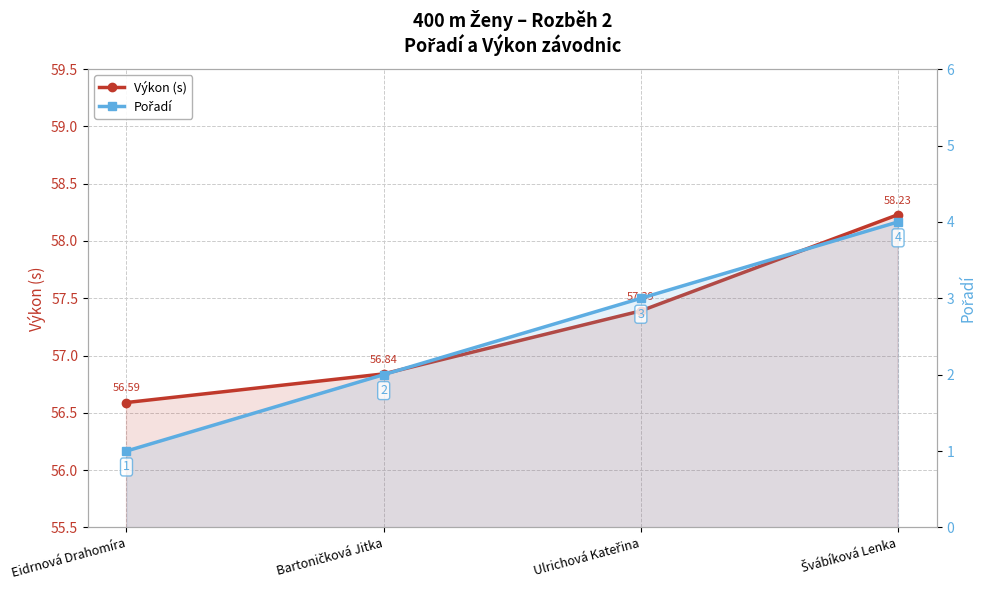

List the series in order of their overall mean, lowest first.

Pořadí, Výkon (s)